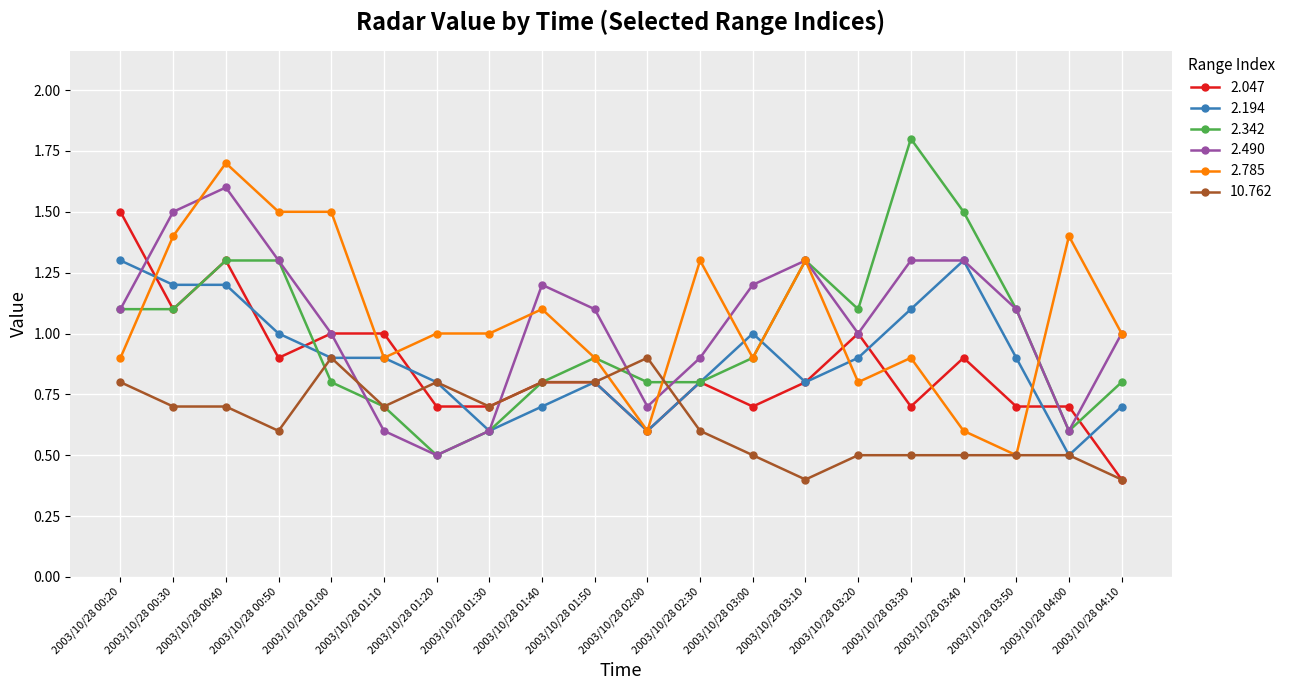

What is the approximate value of 2.342 at 2003/10/28 04:10?

0.8